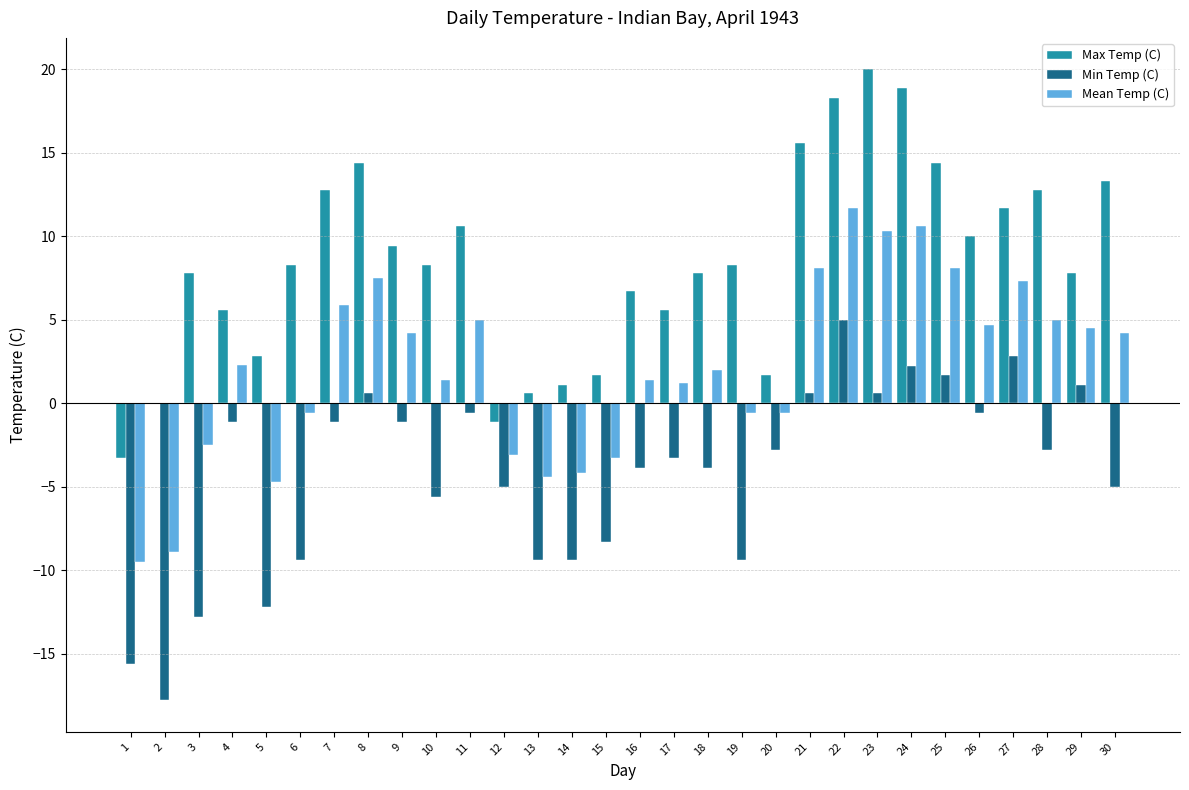

Reading right to left, what are all the values shown in this chart?

Max Temp (C): 13.3	7.8	12.8	11.7	10.0	14.4	18.9	20.0	18.3	15.6	1.7	8.3	7.8	5.6	6.7	1.7	1.1	0.6	-1.1	10.6	8.3	9.4	14.4	12.8	8.3	2.8	5.6	7.8	0.0	-3.3
Min Temp (C): -5.0	1.1	-2.8	2.8	-0.6	1.7	2.2	0.6	5.0	0.6	-2.8	-9.4	-3.9	-3.3	-3.9	-8.3	-9.4	-9.4	-5.0	-0.6	-5.6	-1.1	0.6	-1.1	-9.4	-12.2	-1.1	-12.8	-17.8	-15.6
Mean Temp (C): 4.2	4.5	5.0	7.3	4.7	8.1	10.6	10.3	11.7	8.1	-0.6	-0.6	2.0	1.2	1.4	-3.3	-4.2	-4.4	-3.1	5.0	1.4	4.2	7.5	5.9	-0.6	-4.7	2.3	-2.5	-8.9	-9.5